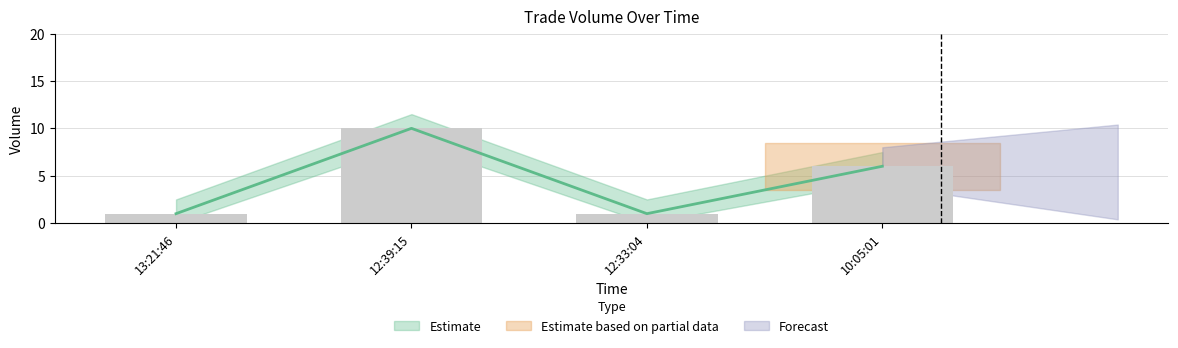

Which category has the lowest value across all series?

13:21:46